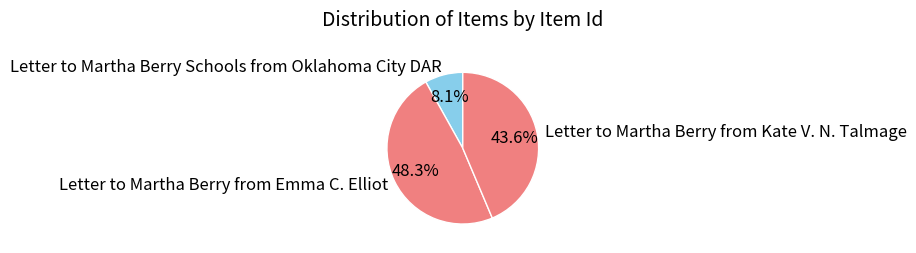

Does any single category account for the majority?

No